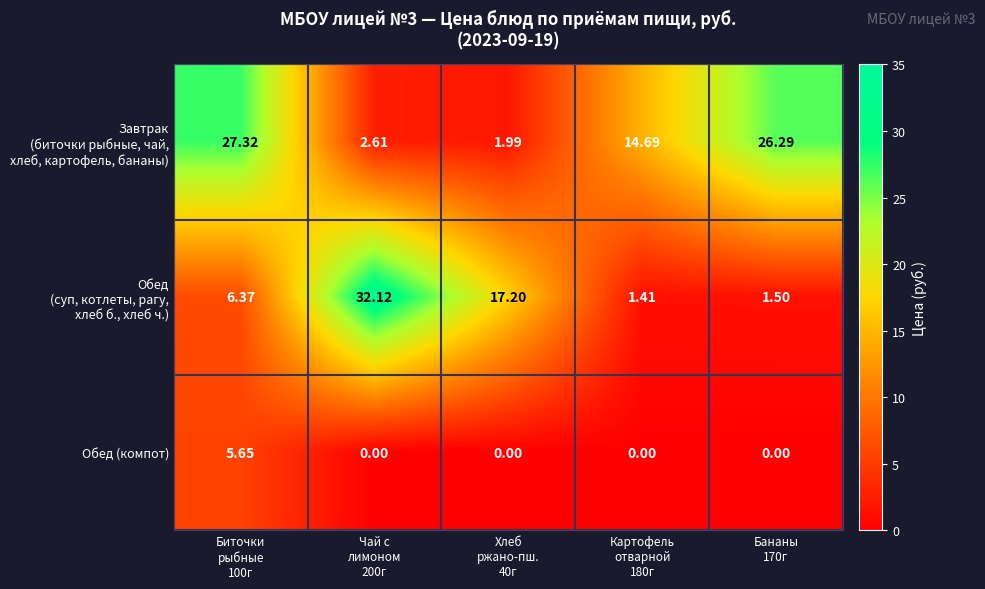

What is the difference between the highest and lowest values at Хлеб
ржано-пш.
40г?

17.2